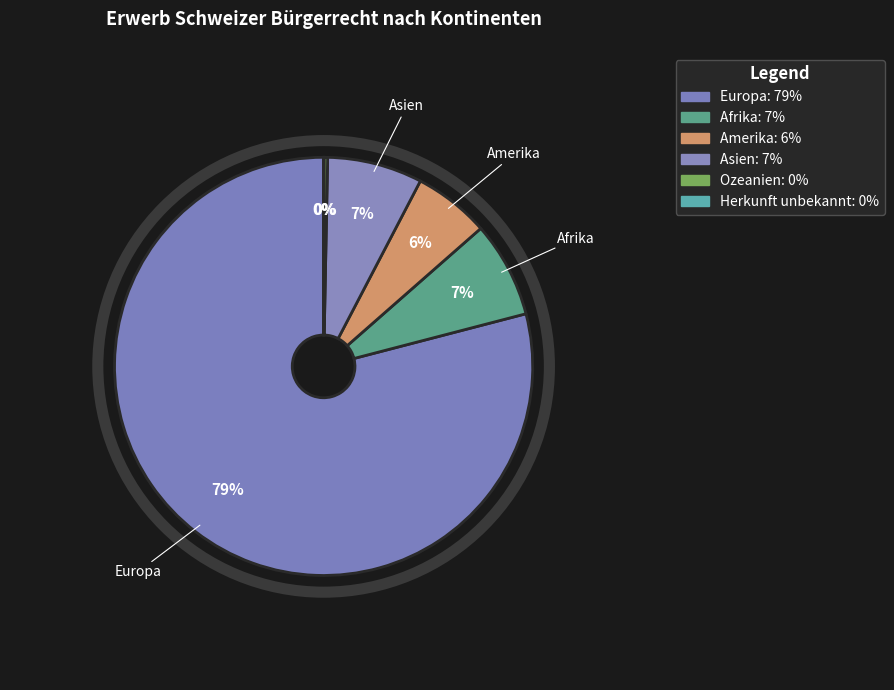

To the nearest percent, what percentage of the pie is Amerika?

6%